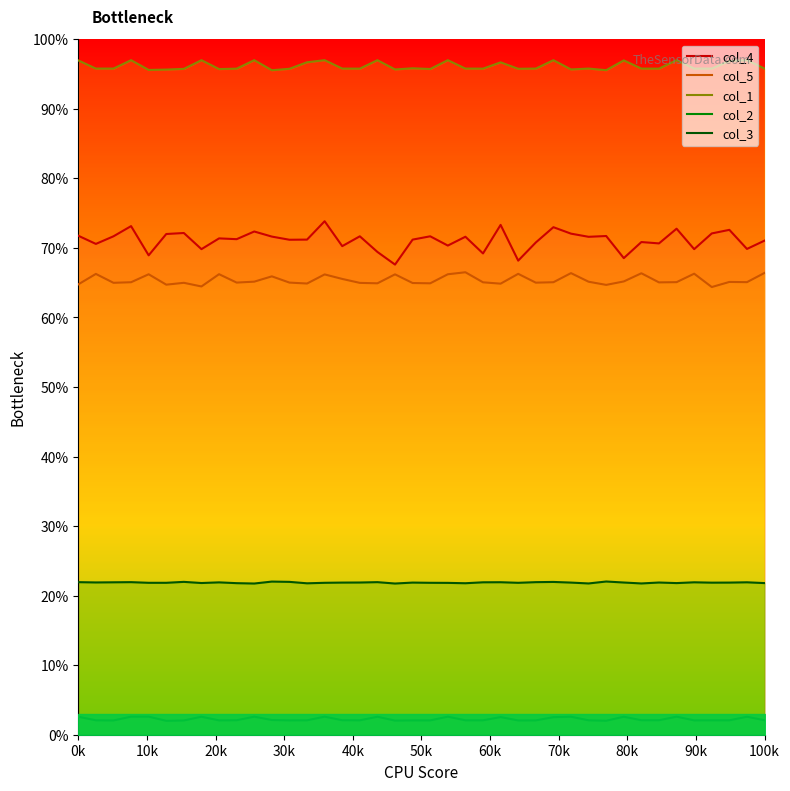

True or false: col_1 and col_4 cross at least once.

False